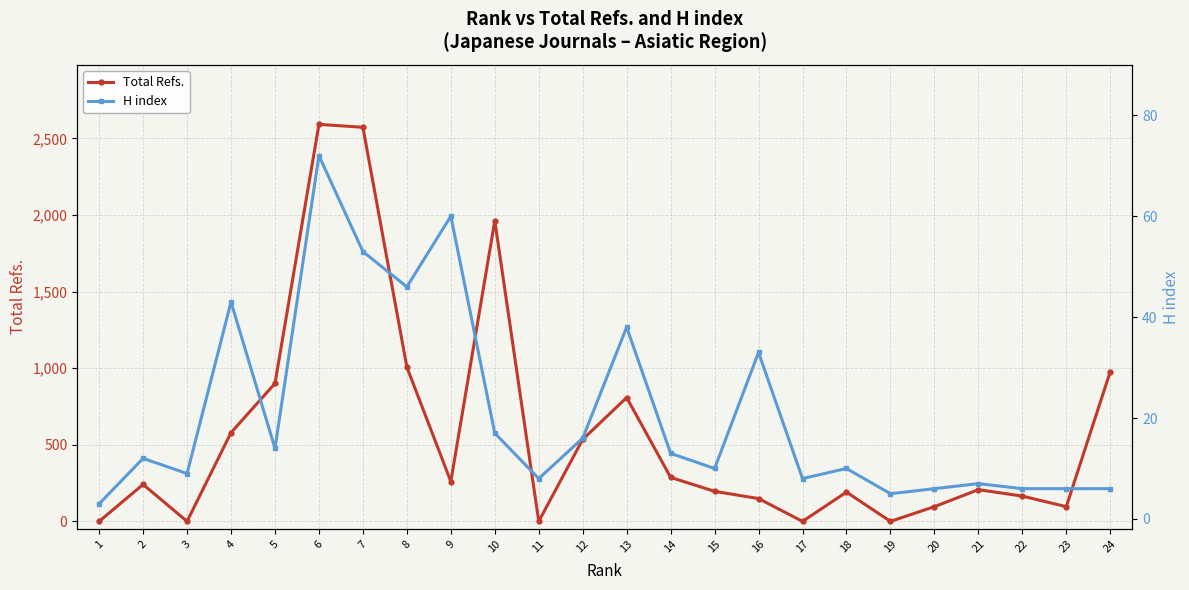

What is the sum of all H index values?

501